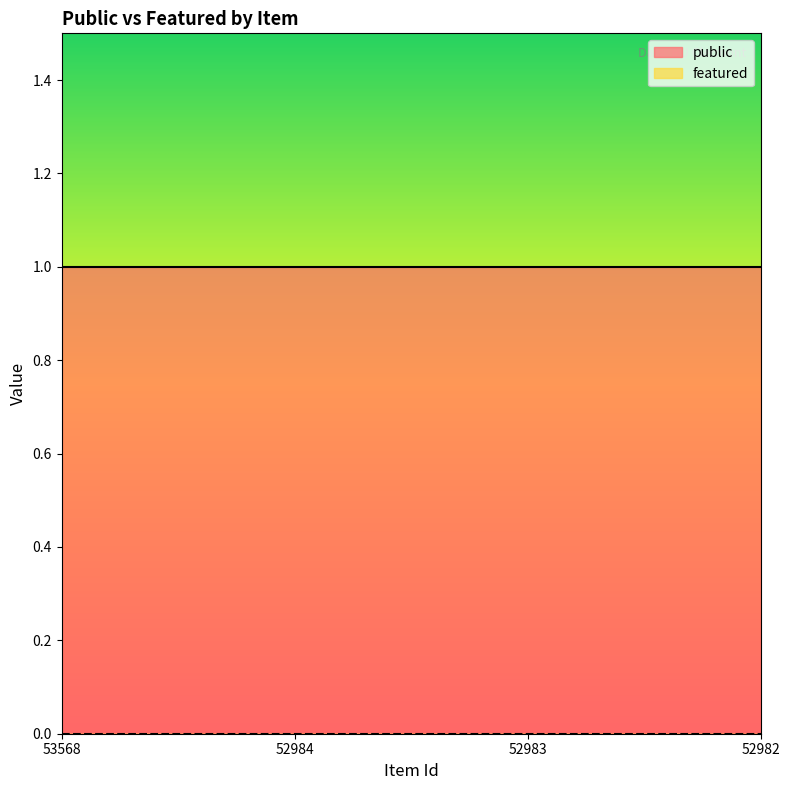

What is the spread (max minus min) of values at 52984?

1